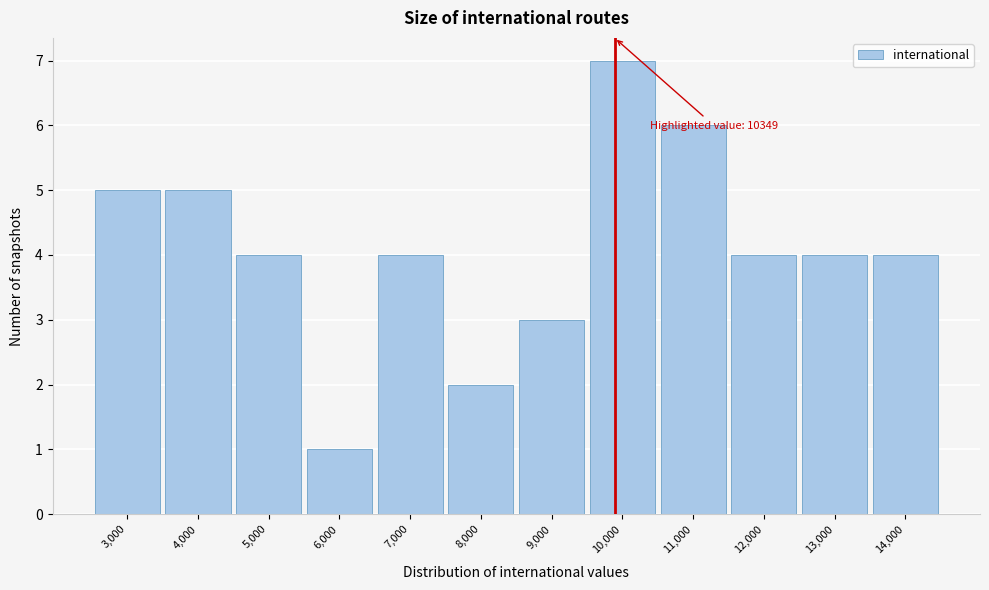

Reading left to right, extract all data points from this chart.

3,000=5	4,000=5	5,000=4	6,000=1	7,000=4	8,000=2	9,000=3	10,000=7	11,000=6	12,000=4	13,000=4	14,000=4